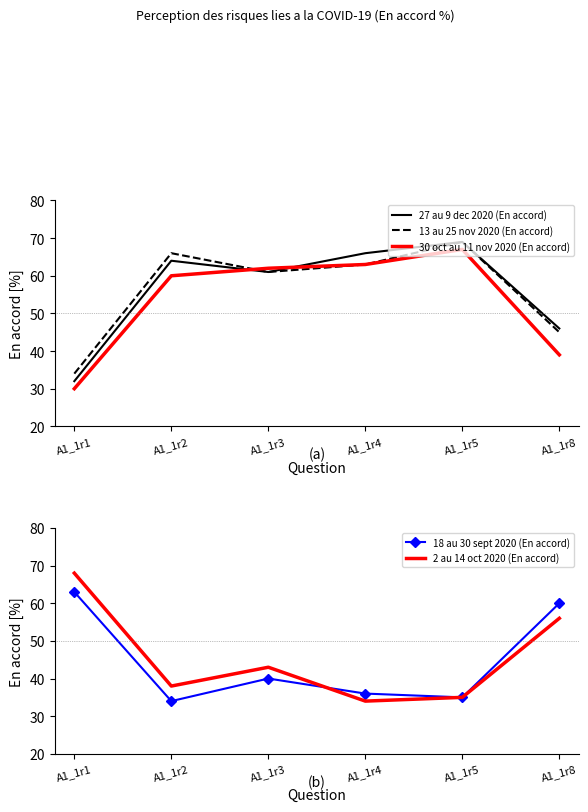

What is the spread (max minus min) of values at A1_1r3?

22